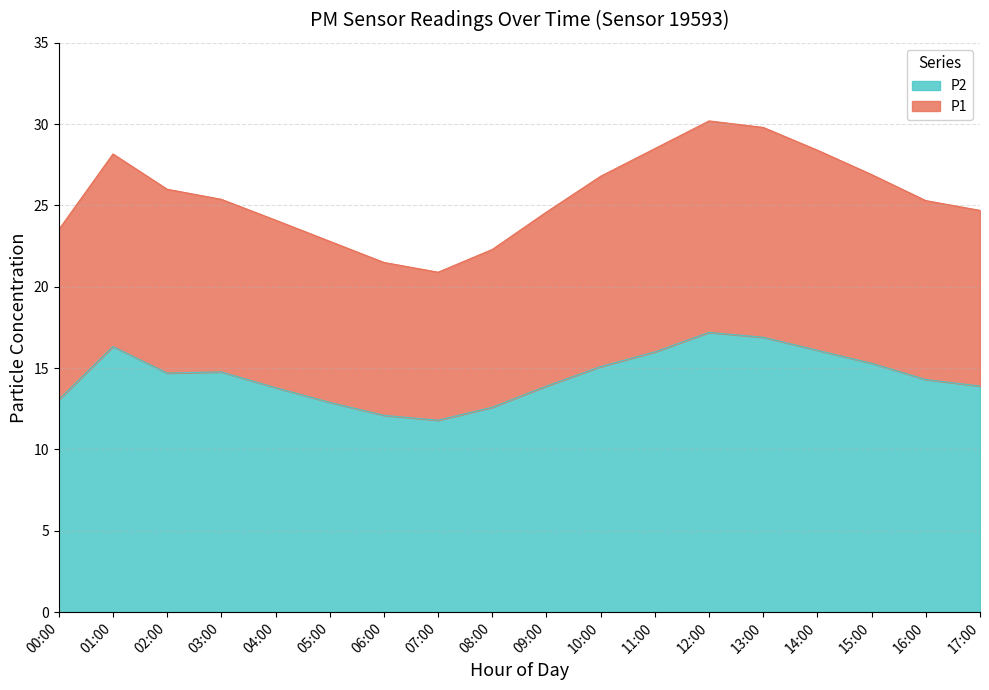

Reading right to left, what are all the values shown in this chart?

P1: 24.7	25.3	26.9	28.4	29.8	30.2	28.5	26.8	24.6	22.3	20.9	21.5	22.8	24.1	25.4	26.0	28.2	23.5
P2: 13.9	14.3	15.3	16.1	16.9	17.2	16.0	15.1	13.9	12.6	11.8	12.1	12.9	13.8	14.8	14.7	16.3	13.1